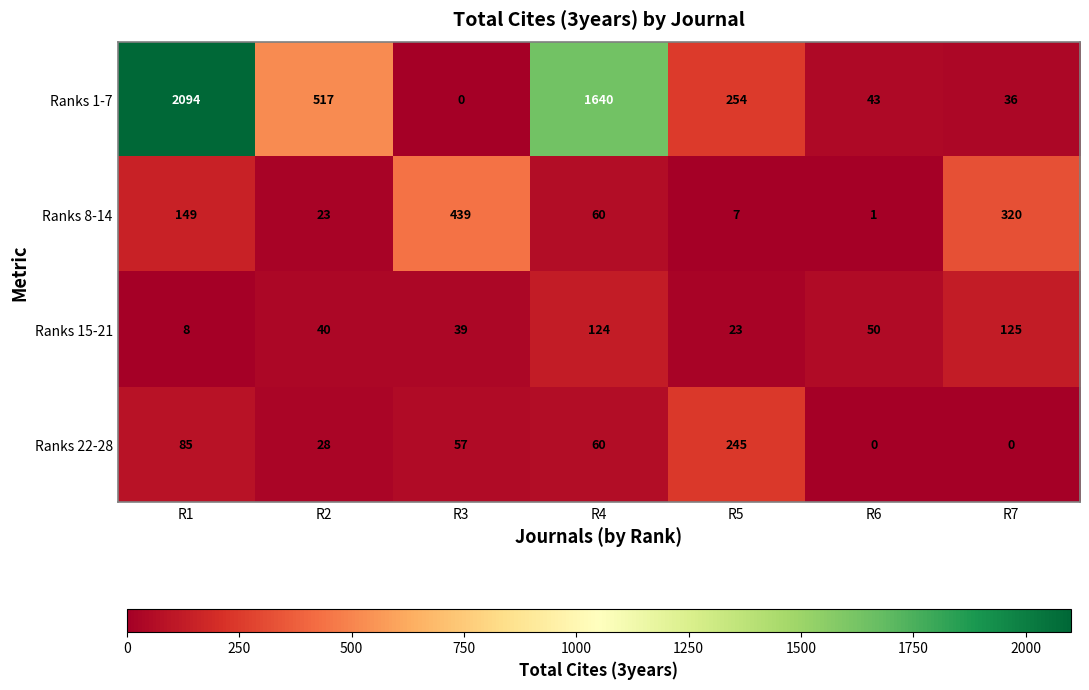

Rank the series by their maximum value, from highest to lowest.

Ranks 1-7, Ranks 8-14, Ranks 22-28, Ranks 15-21